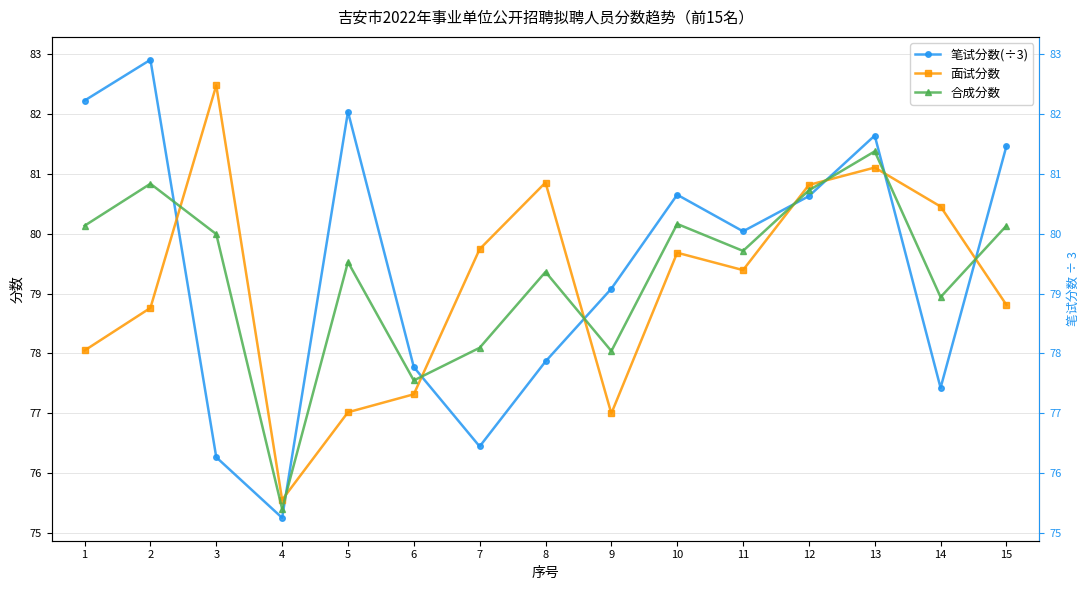

At how many categories does at least one series exceed 82?

4